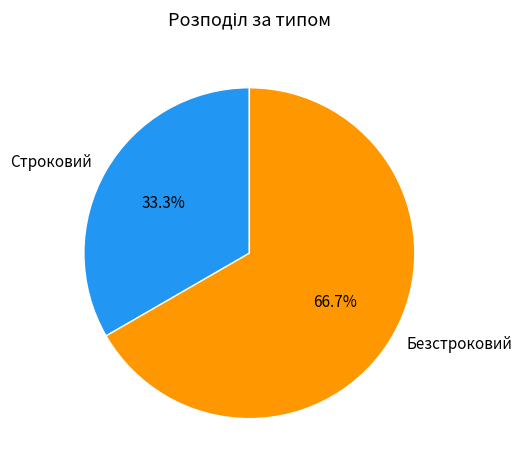

How many segments does this pie chart have?

2